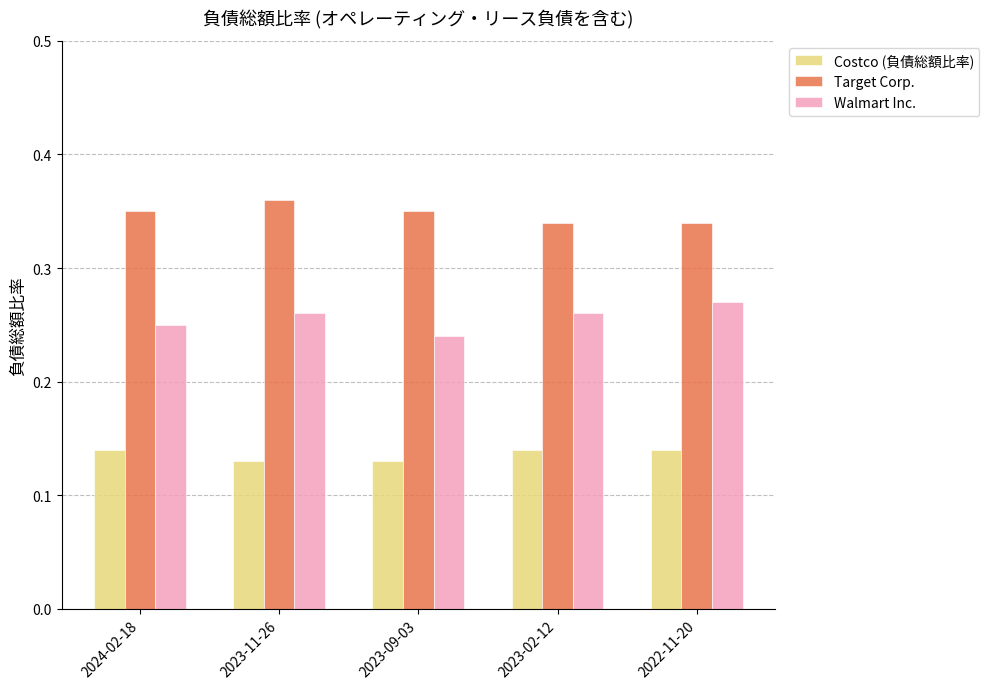

How many Costco (負債総額比率) values are between 0 and 1?

5